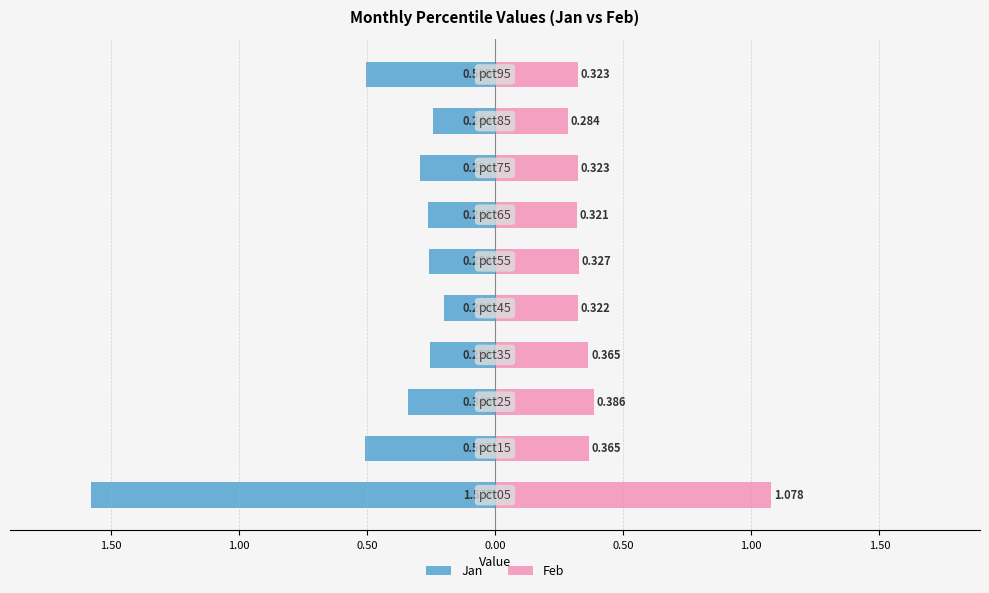

What are all the series names shown in the legend?

Jan, Feb